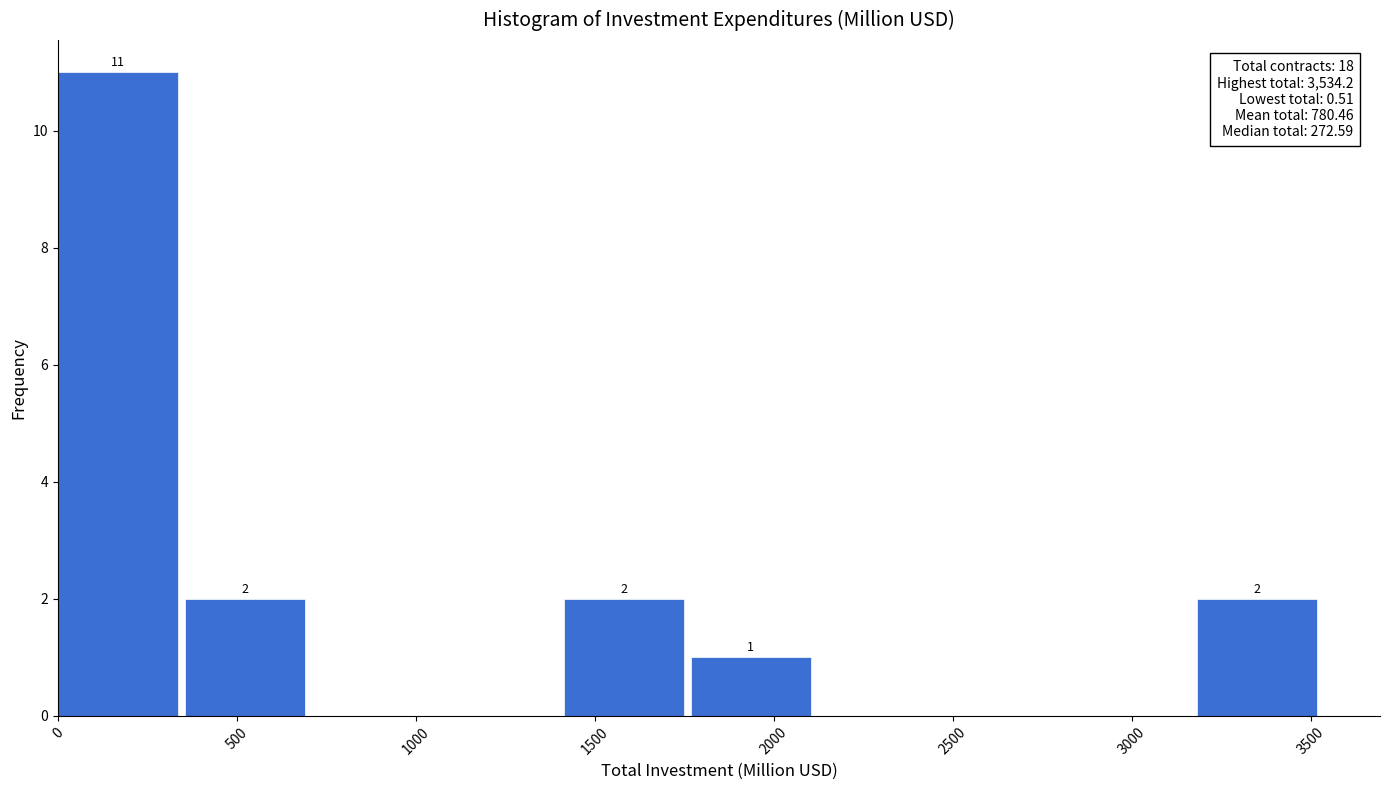

Over which range of the x-axis is the bar tallest?

0 to 350